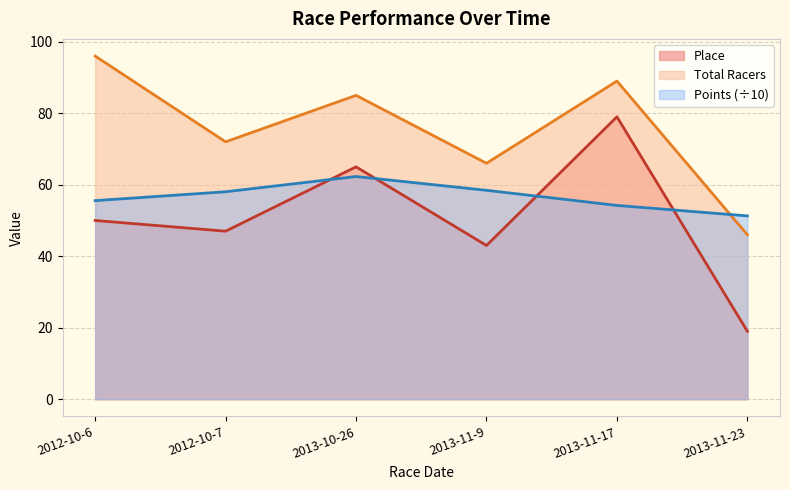

Which has a higher value, 2012-10-7 or 2013-10-26?

2013-10-26